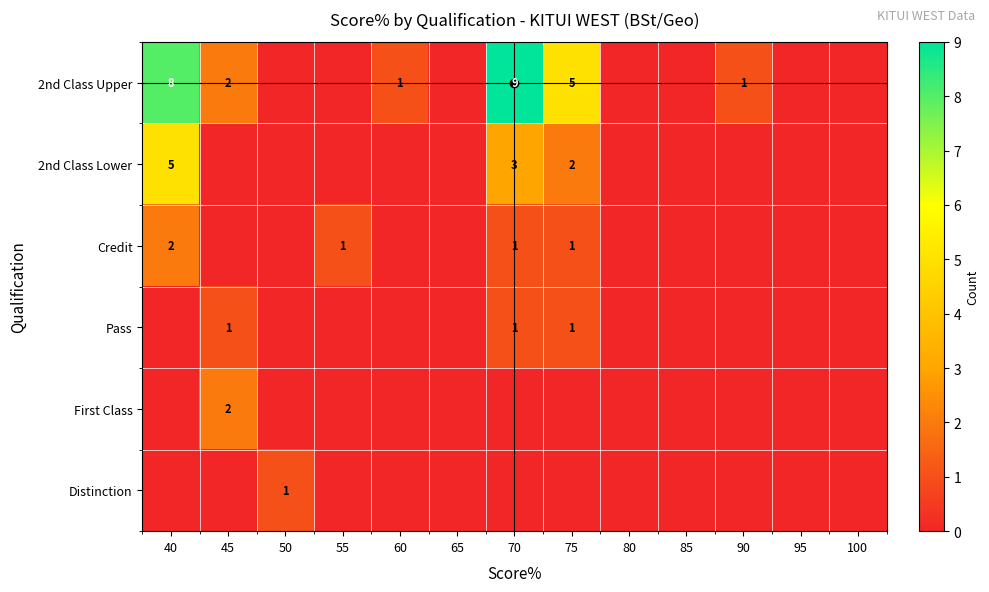

Is it true that 2nd Class Lower equals 2 at 70?

False